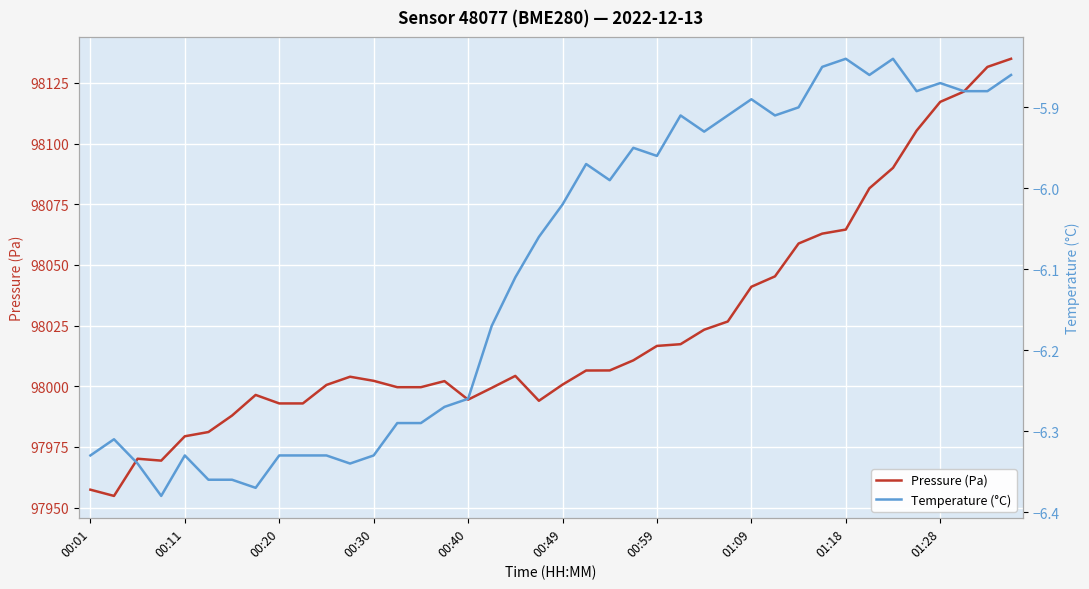

Which series has the largest range (max minus min)?

Pressure (Pa)